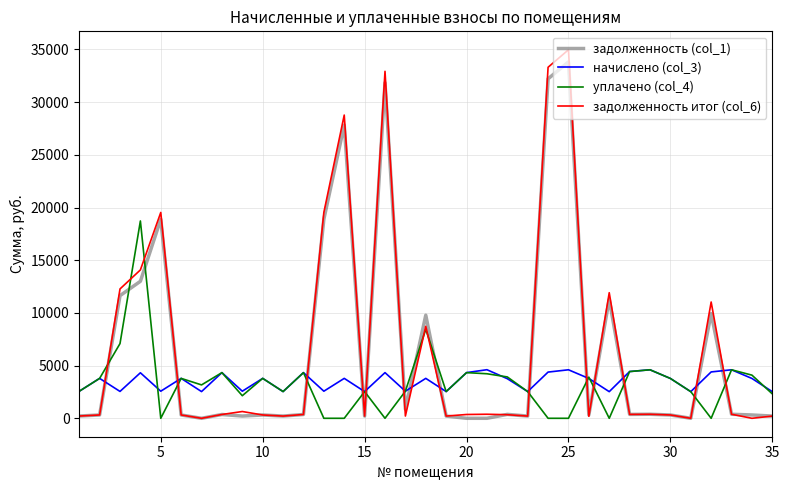

Count the number of categories in the chart.

35